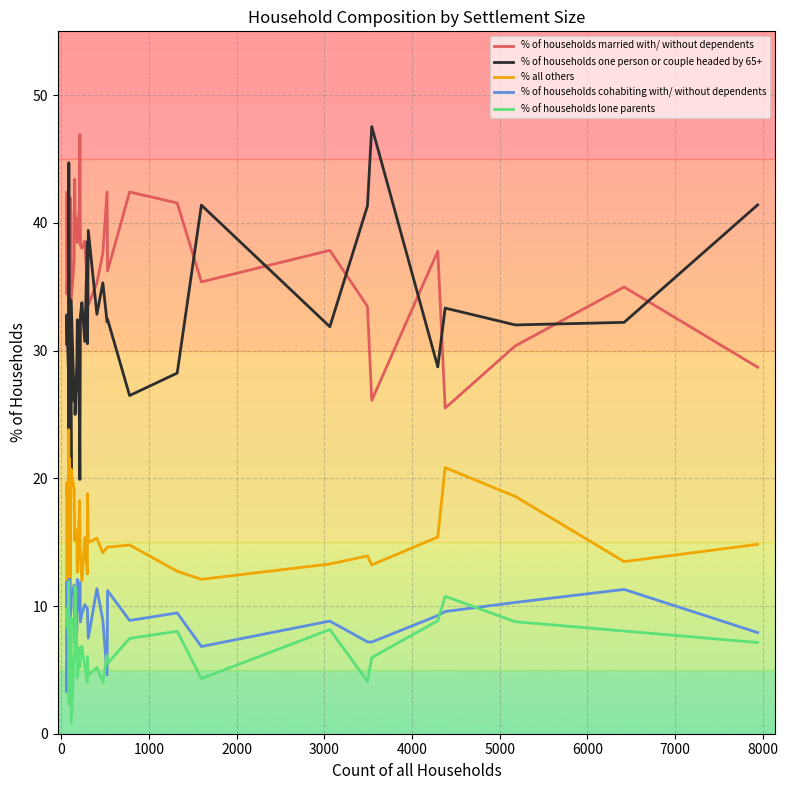

At how many categories does at least one series exceed 19?

40